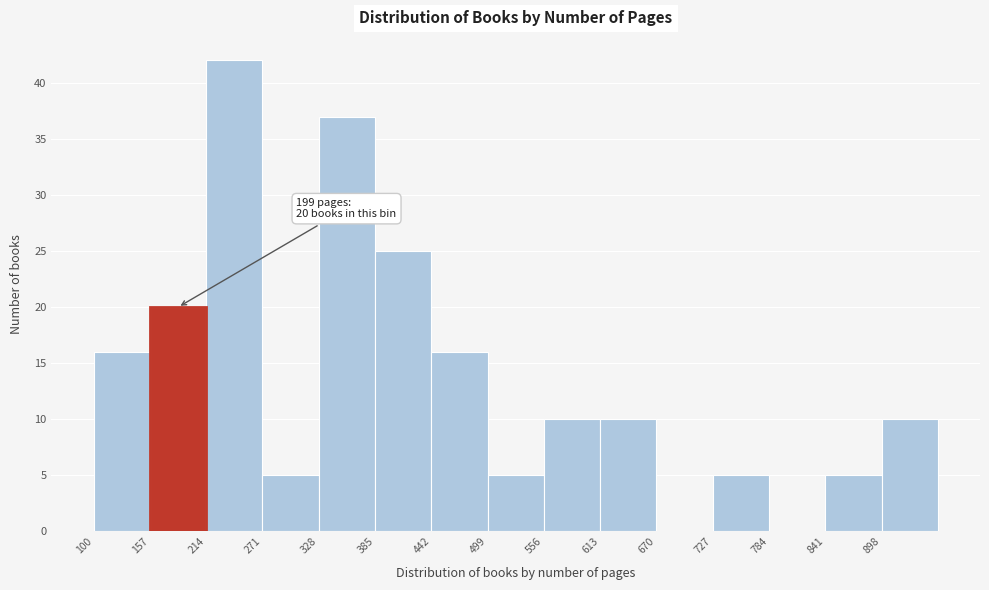

Over which range of the x-axis is the bar tallest?

214 to 271